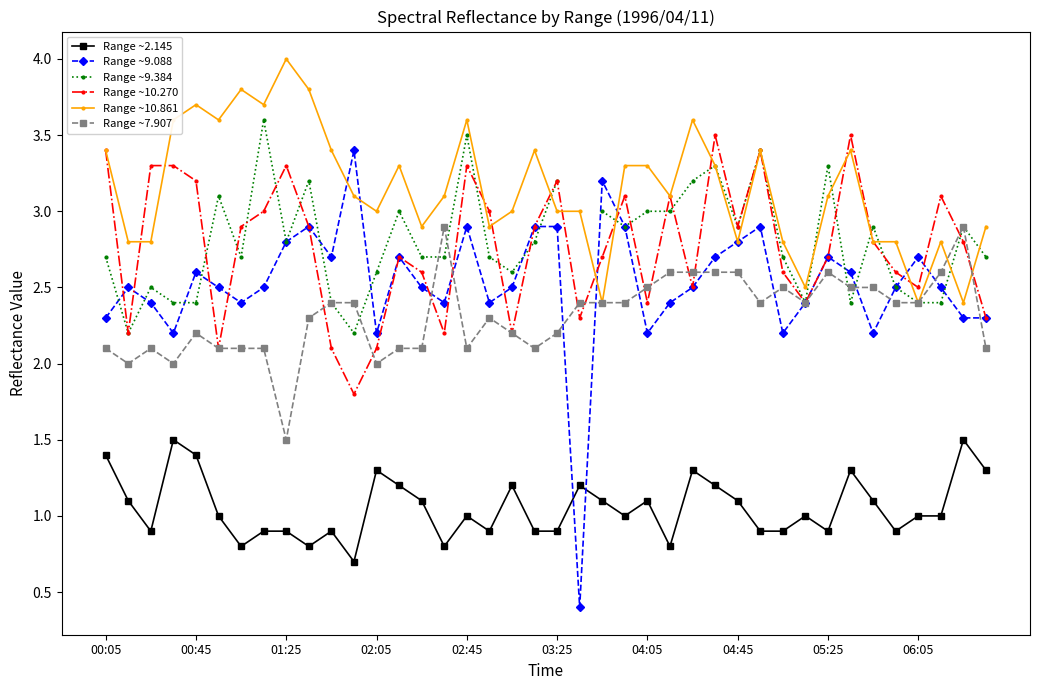

Read the Range ~7.907 value at 17.

2.3